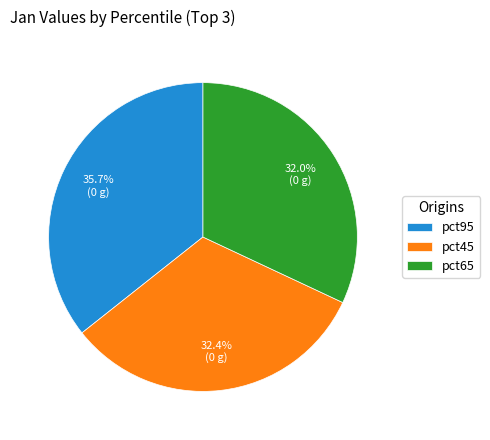

How many segments does this pie chart have?

3